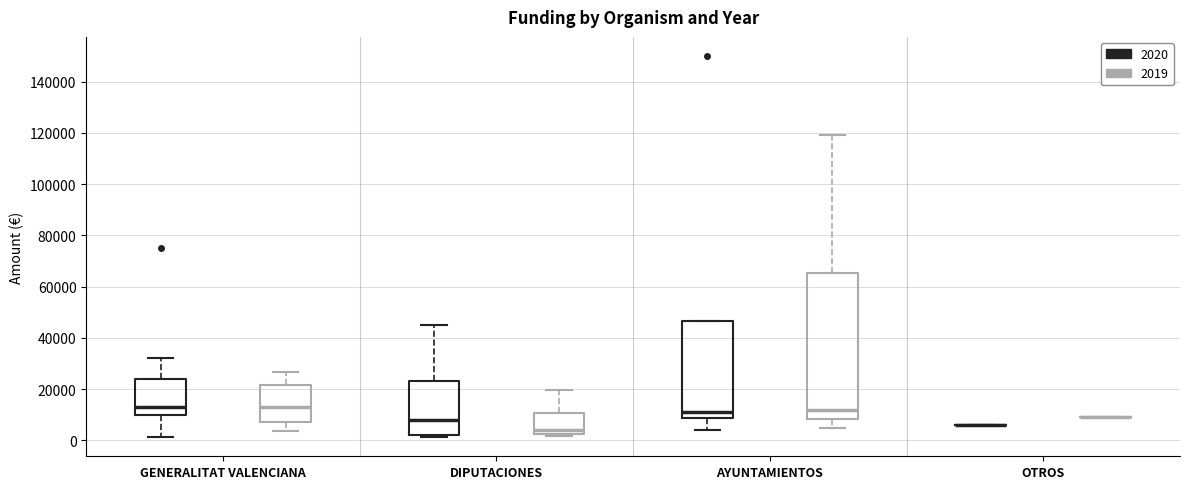

Reading left to right, read every box against the y-axis: the position of its median line, the range the box covers, and the ends of its whiskers. The values are not printed on the chart, so give them approximately, as read against the axis.

GENERALITAT VALENCIANA (2020): median 14000, box 10000 to 24000, whiskers 2000 to 32000
GENERALITAT VALENCIANA (2019): median 14000, box 8000 to 22000, whiskers 4000 to 26000
DIPUTACIONES (2020): median 8000, box 2000 to 24000, whiskers 2000 (just below the box's lower edge) to 46000
DIPUTACIONES (2019): median 4000, box 2000 to 10000, whiskers 2000 (just below the box's lower edge) to 20000
AYUNTAMIENTOS (2020): median 12000, box 8000 to 46000, whiskers 4000 to 46000
AYUNTAMIENTOS (2019): median 12000, box 8000 to 66000, whiskers 4000 to 120000
OTROS (2020): box collapsed to a line at 6000, whiskers 6000 to 6000
OTROS (2019): box collapsed to a line at 8000, whiskers 8000 to 10000